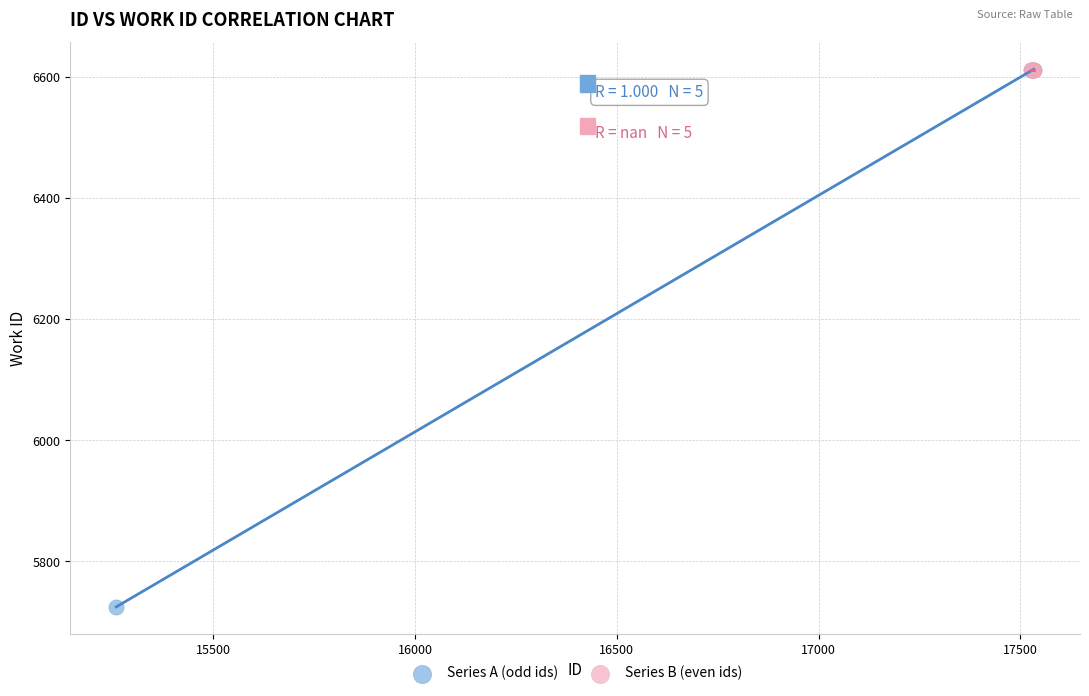

Which series contains the lowest Y value?

Series A (odd ids)